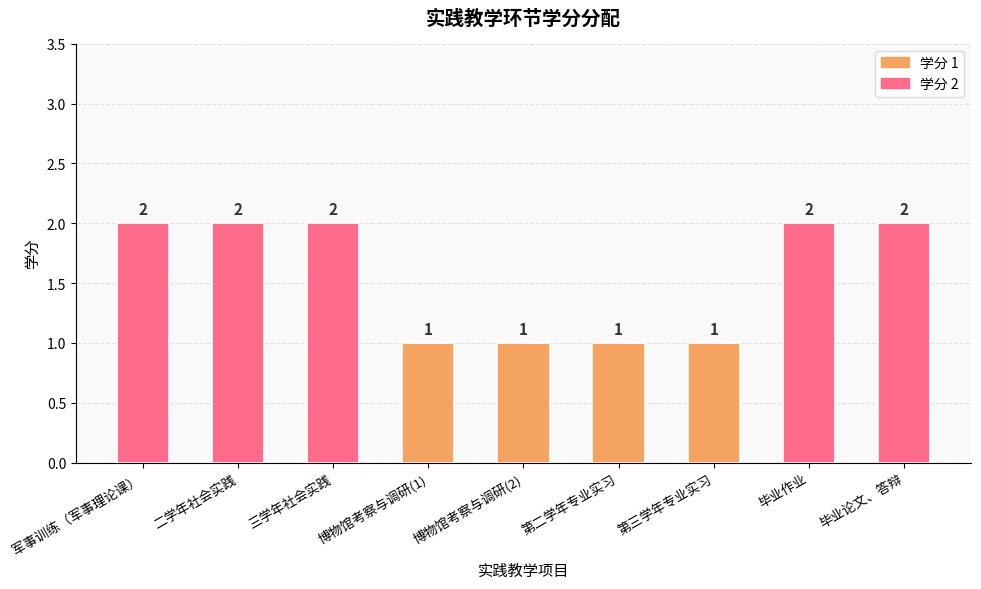

Reading right to left, list all the values displayed in this chart.

2	2	1	1	1	1	2	2	2